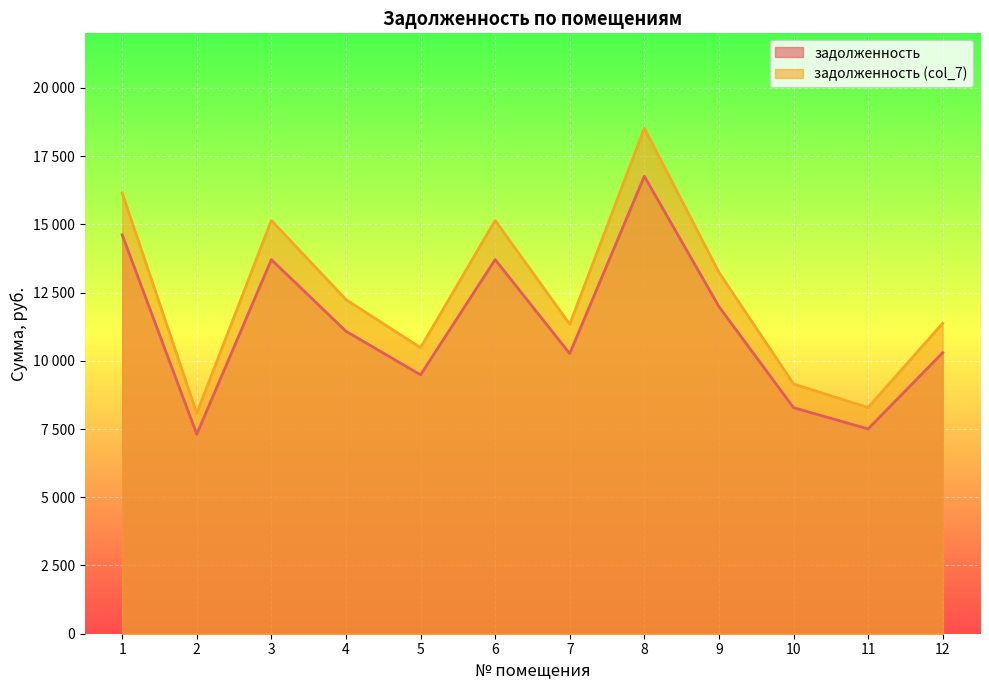

What is the value of the задолженность point at the 8th from the left?

16761.7